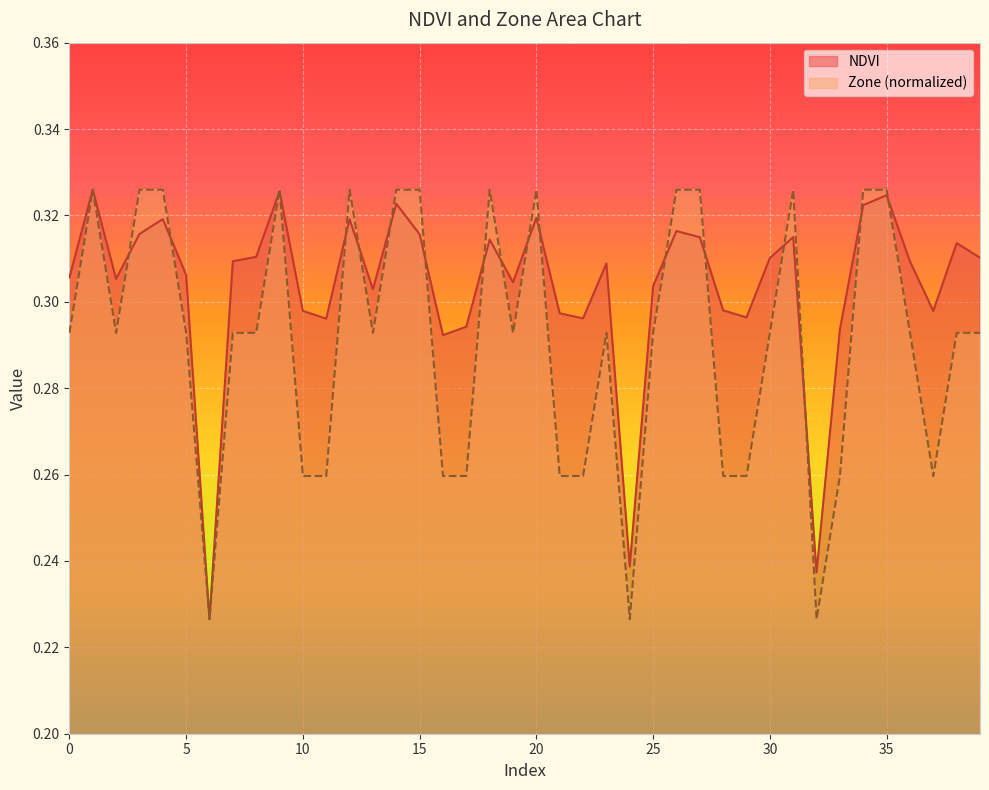

True or false: Zone has more than 0 points higher than both neighbors.

True